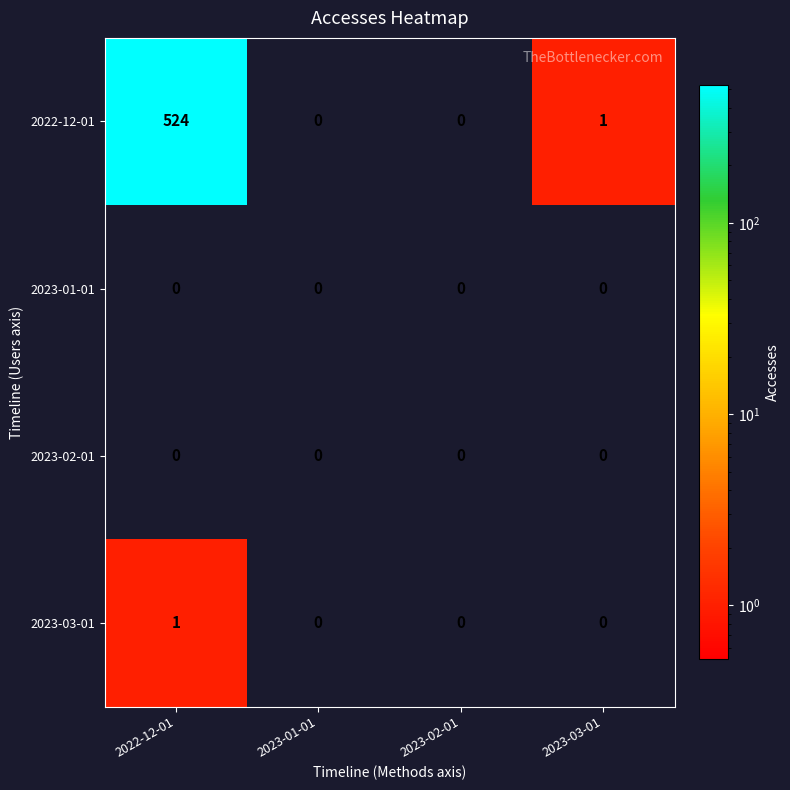

Count the number of categories in the chart.

4